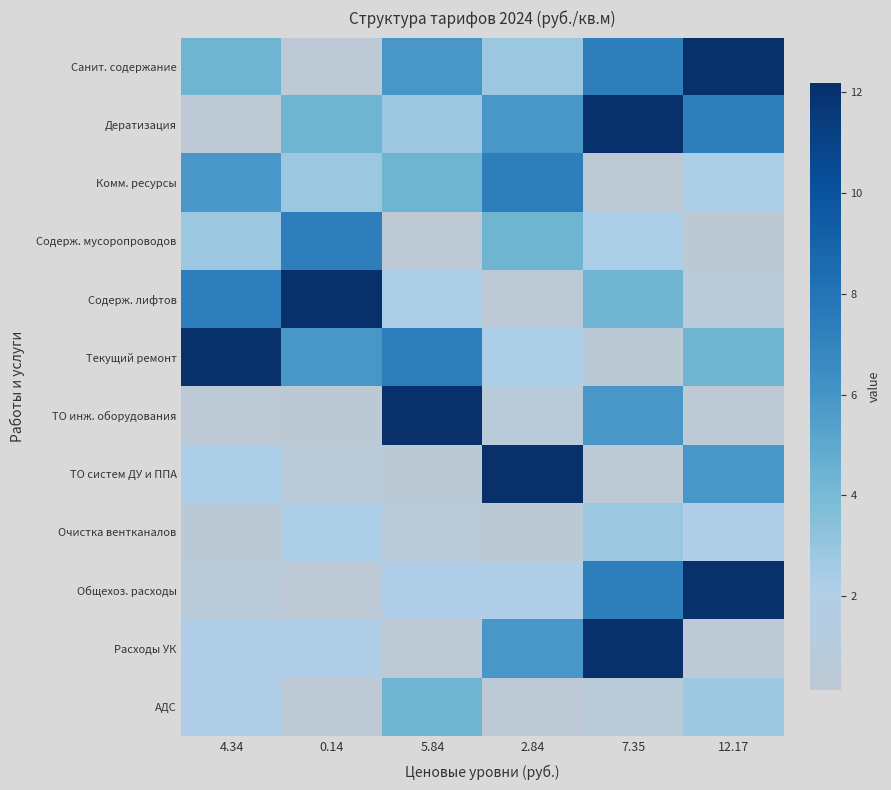

What is the difference between the highest and lowest values at 0.14?

12.0